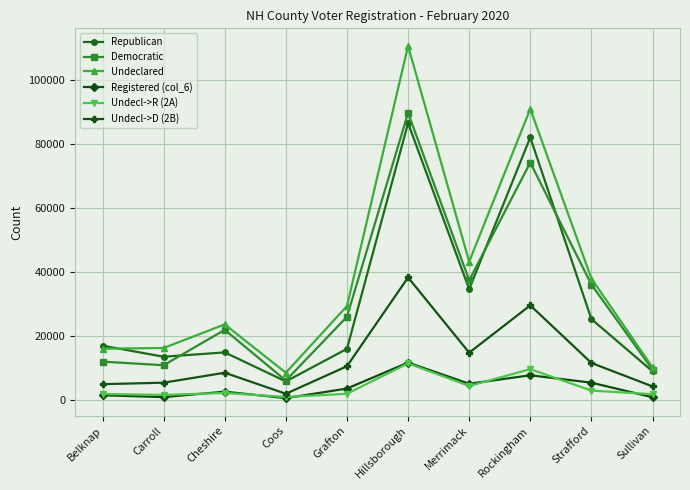

What is the maximum value for Democratic?

89810